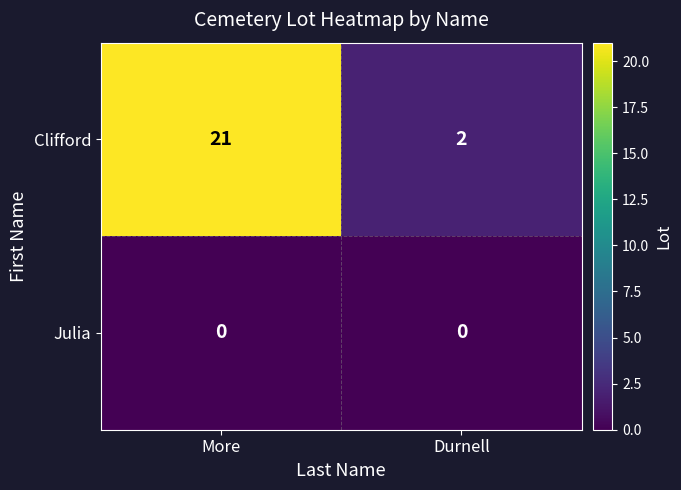

At which label is Clifford closest to 11?

Durnell